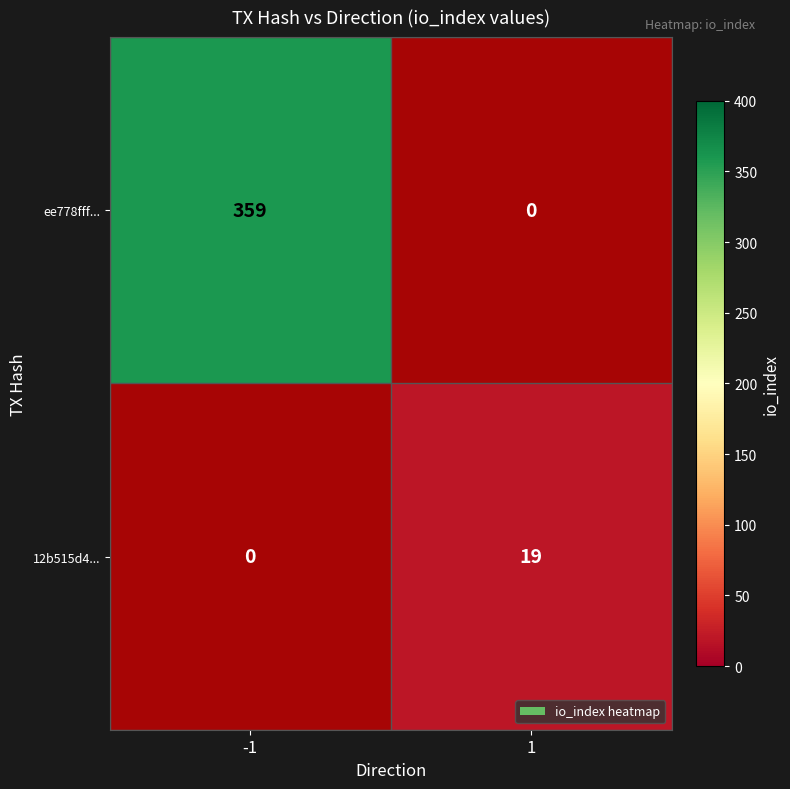

How many series are shown in this chart?

2